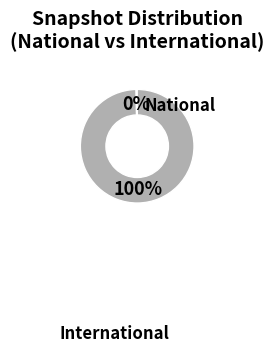

How many slices are in this pie chart?

2